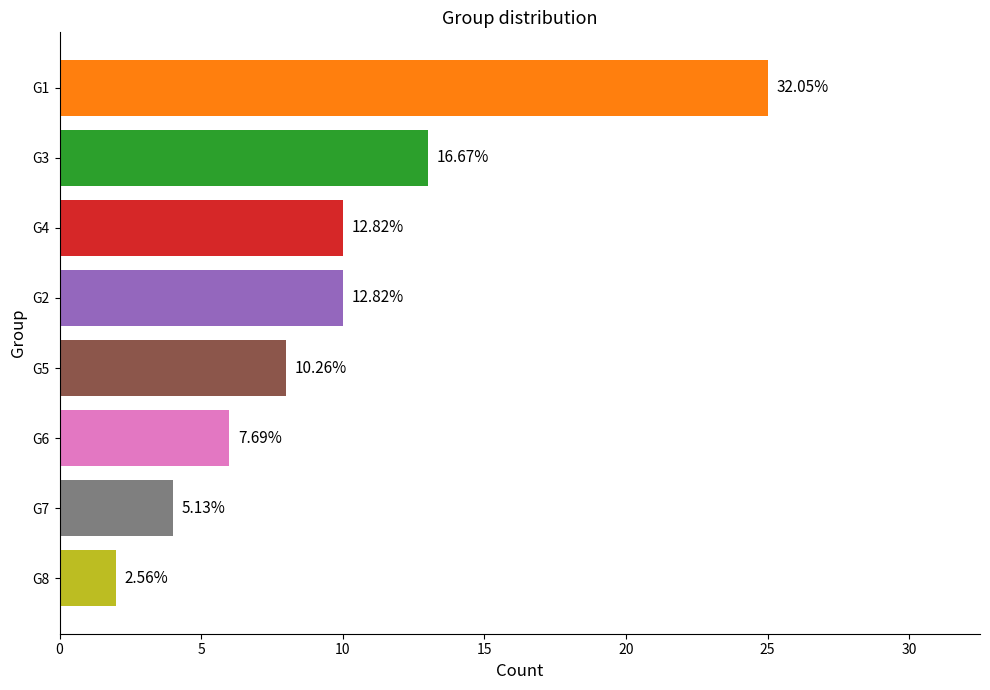

How many bars are there in total?

8